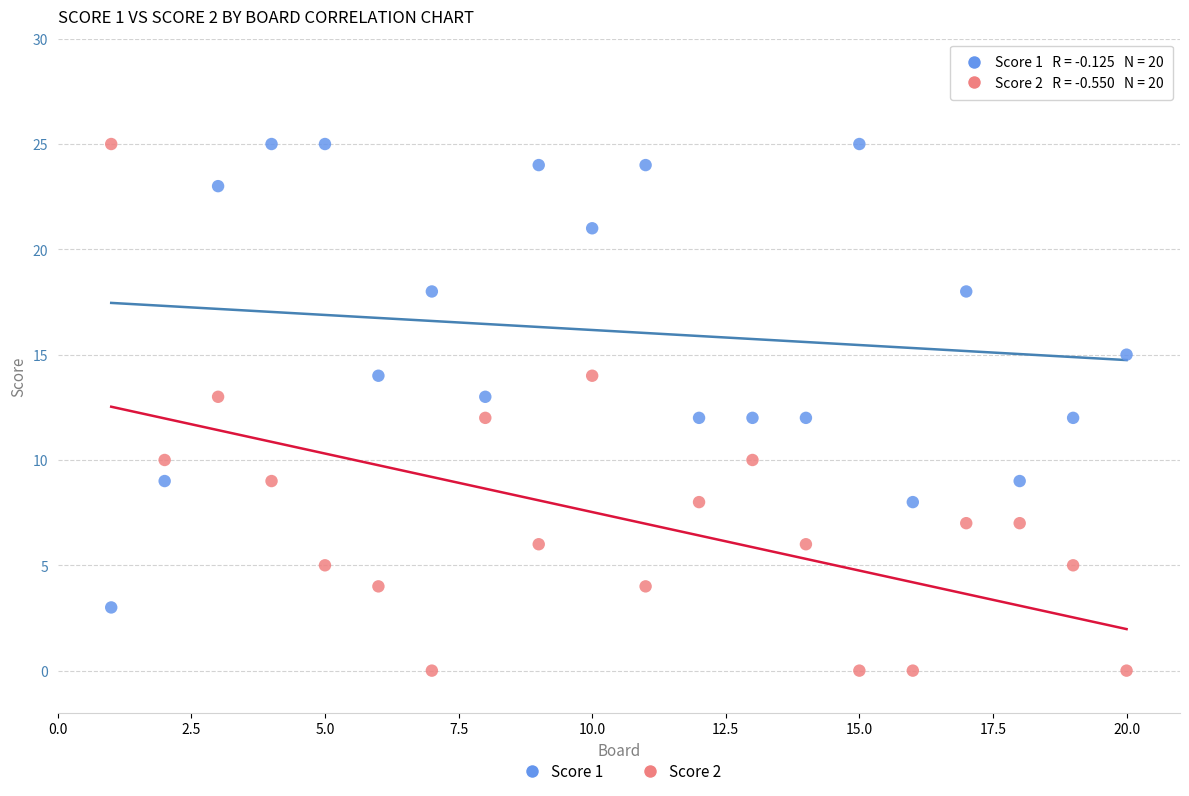

Which series contains the lowest Y value?

Score 2